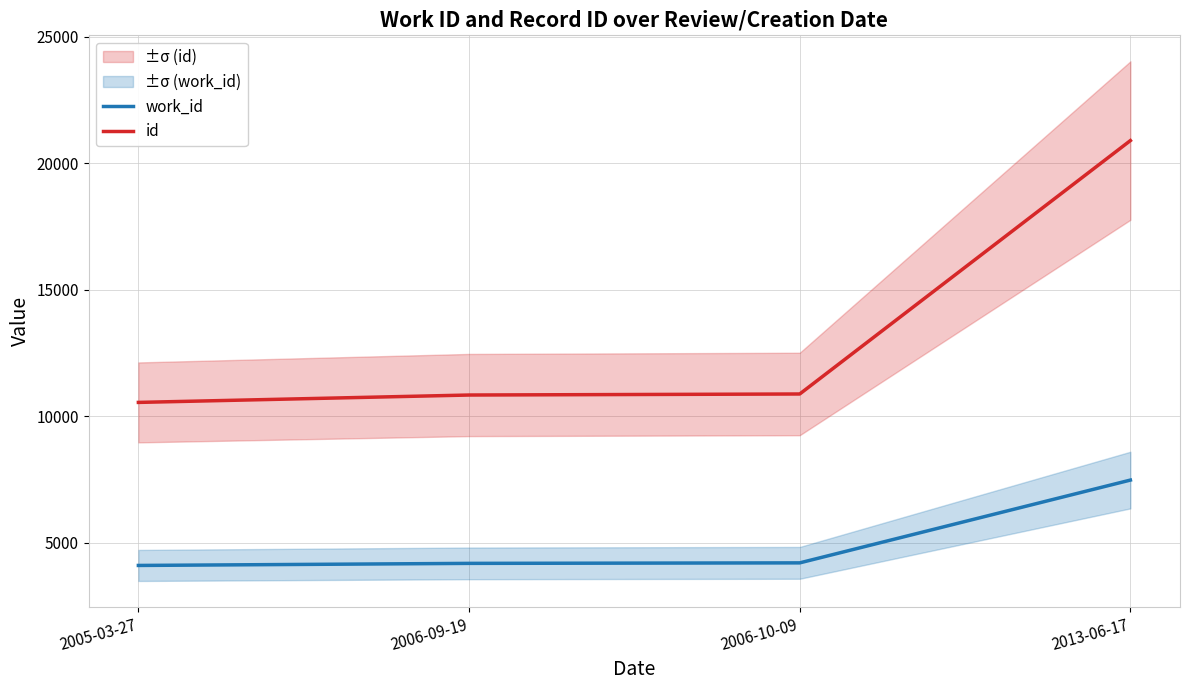

The id series shows 2963 at 2005-03-27. True or false?

False